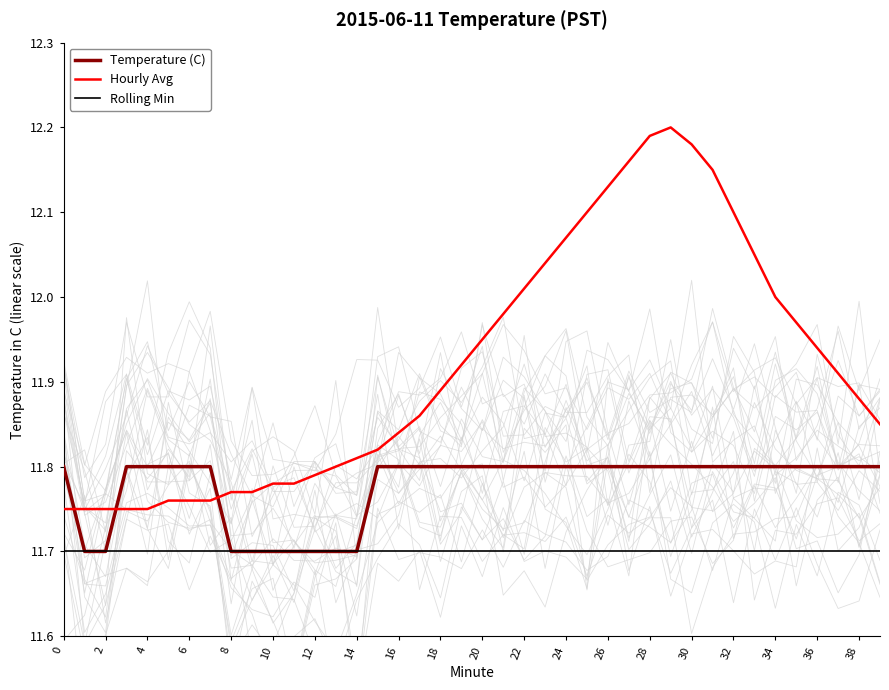

What is the difference between the second highest and second lowest values in the Hourly Avg series?

0.4